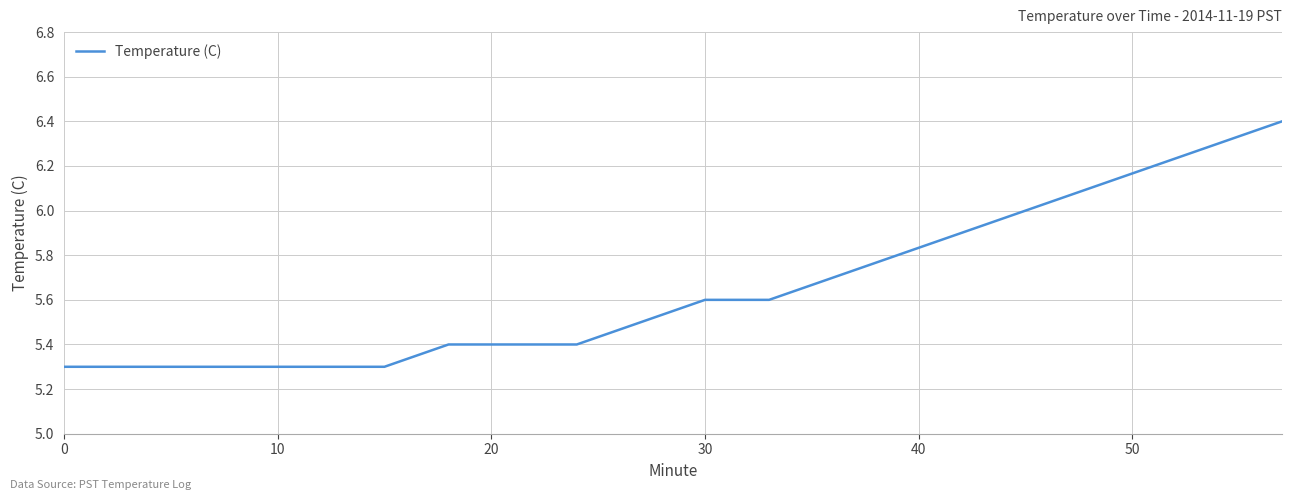

What is the difference between the maximum and minimum values?

1.1